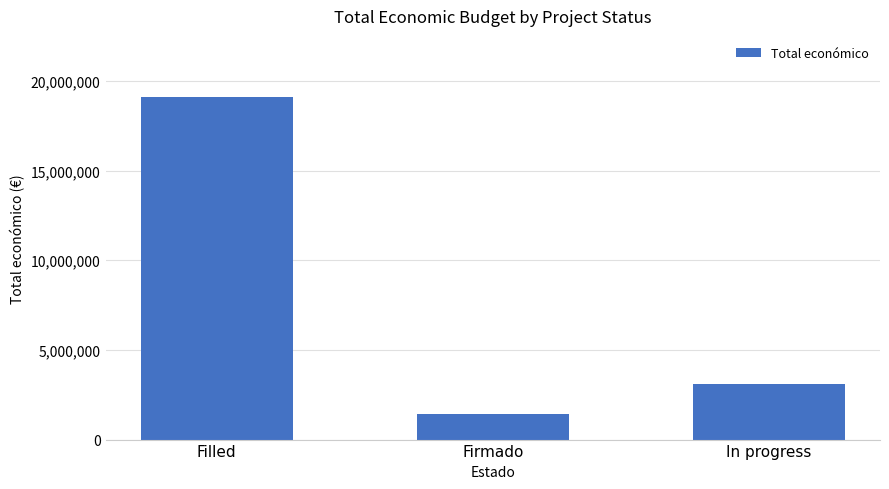

How many data points are less than 3119578?

1